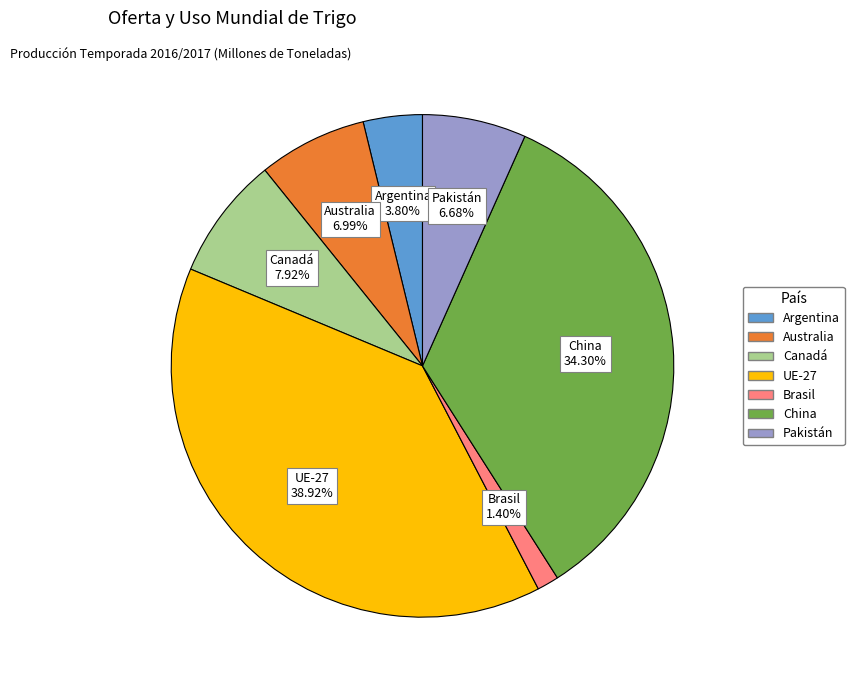

What is the smallest slice in the pie chart?

Brasil